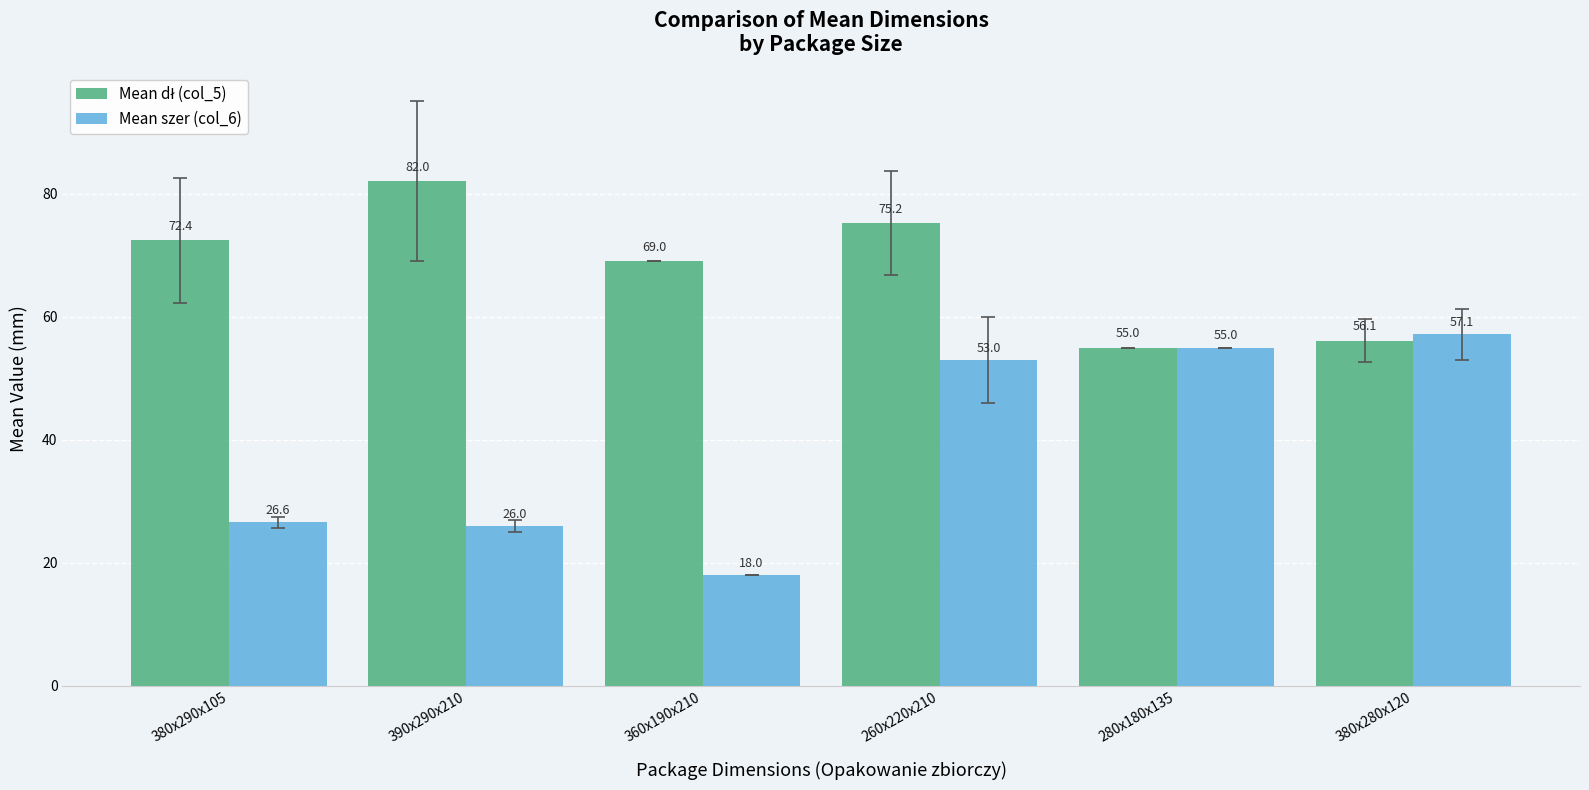

Count the number of categories in the chart.

6